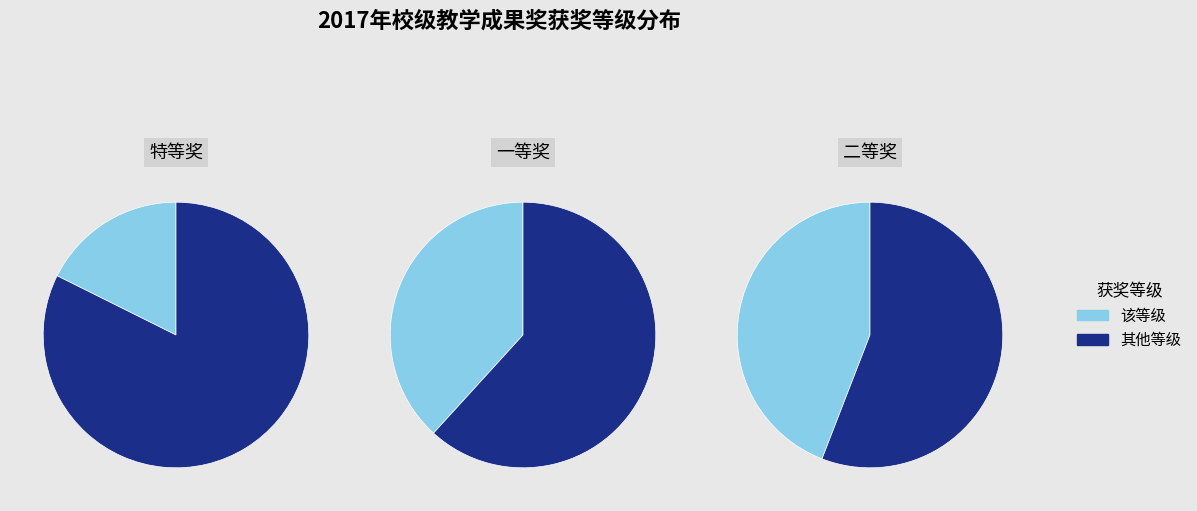

What is the total percentage of 特等奖 and 一等奖?

55.9%